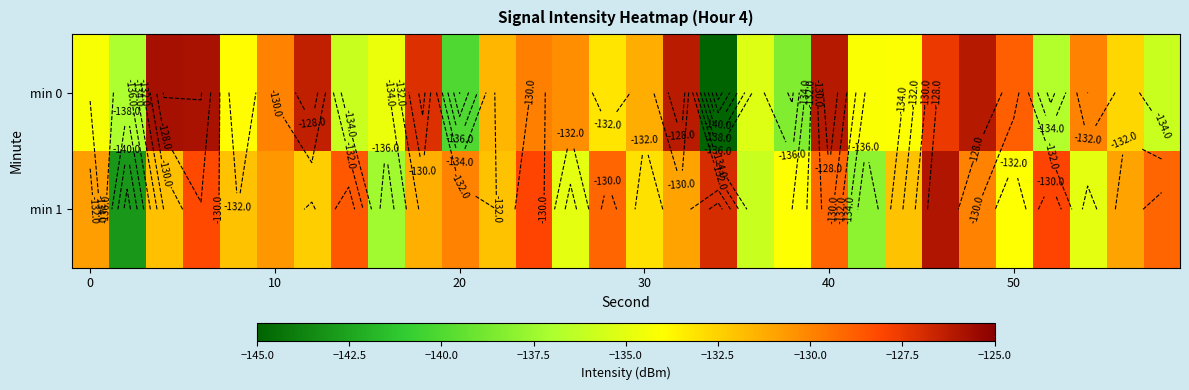

What is the minimum value shown in the chart?

-145.1